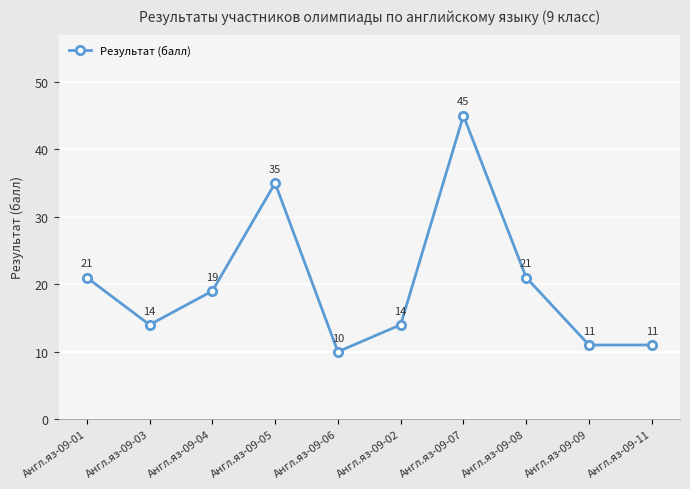

How many values are below 19?

5